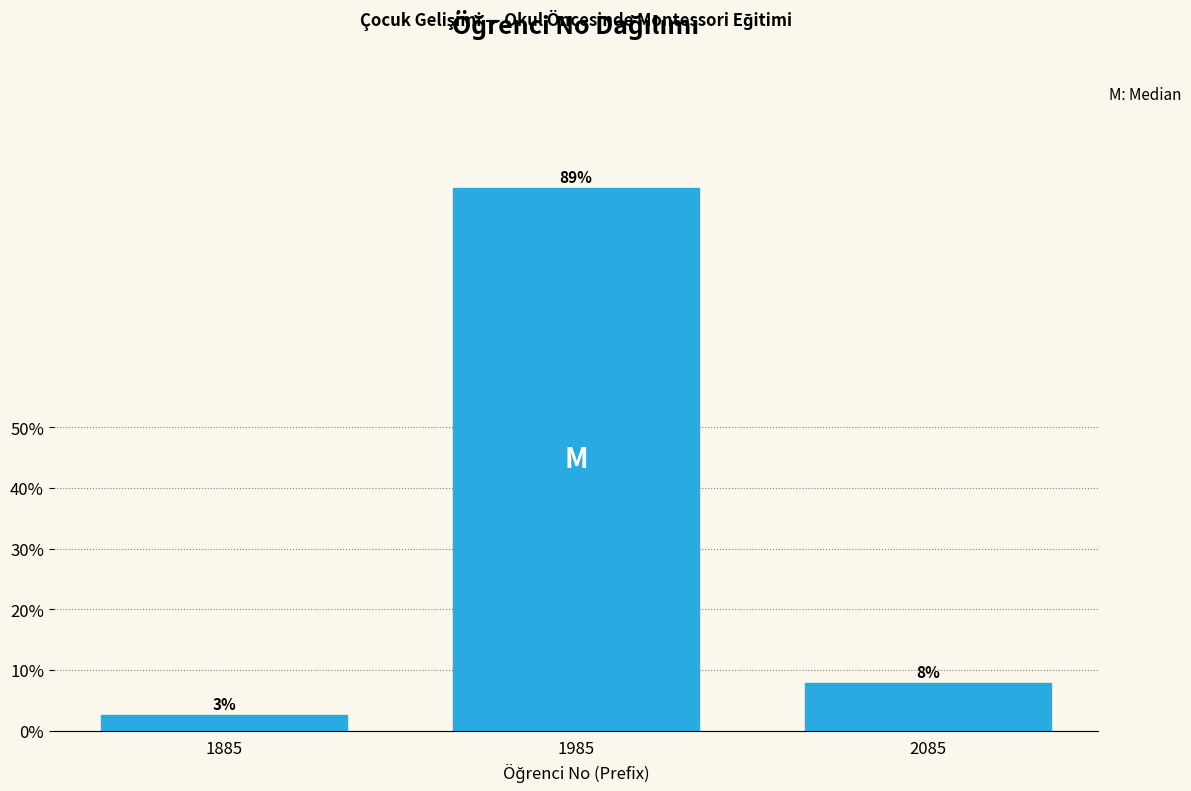

Does the chart contain any negative values?

No